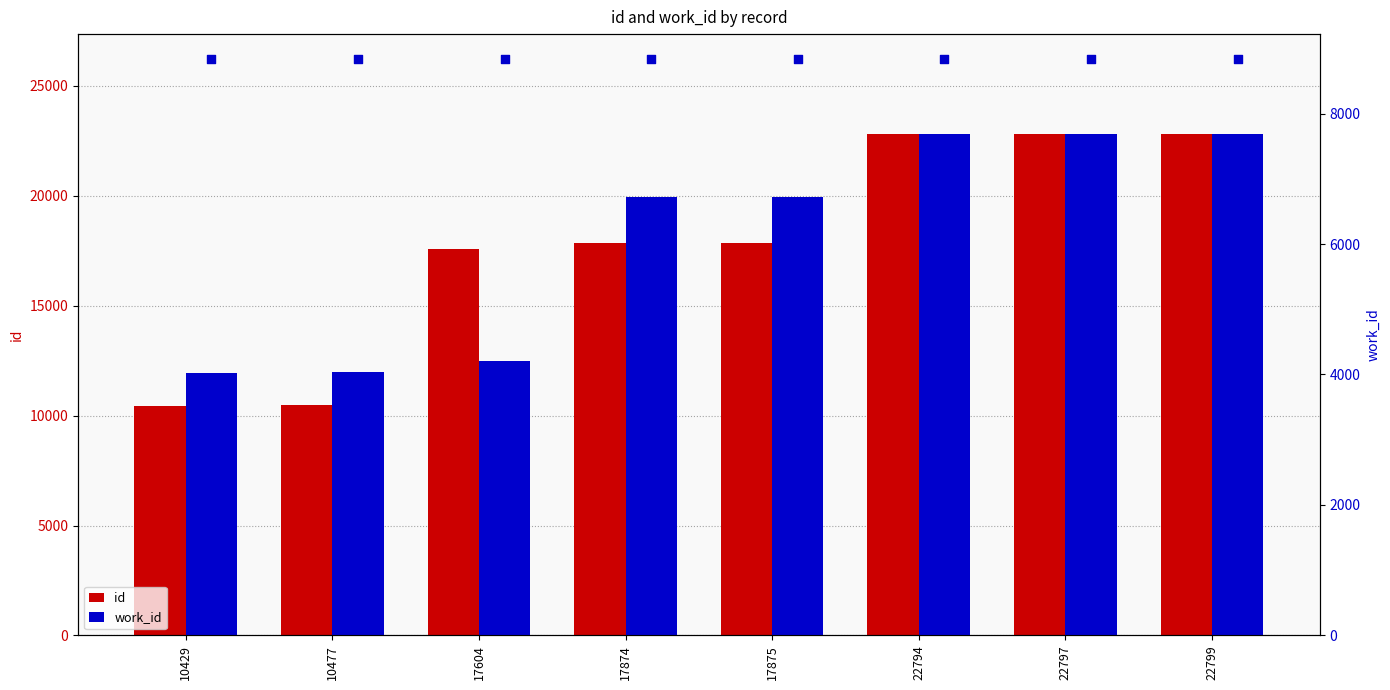

Is the value of work_id at 17874 greater than the value of id at 10429?

No